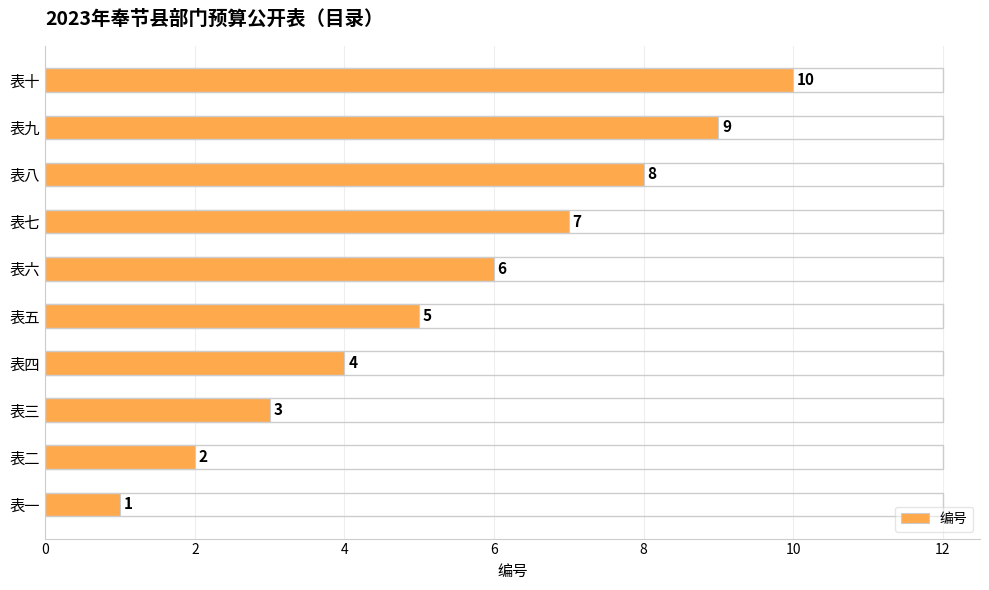

What is the smallest value displayed?

1